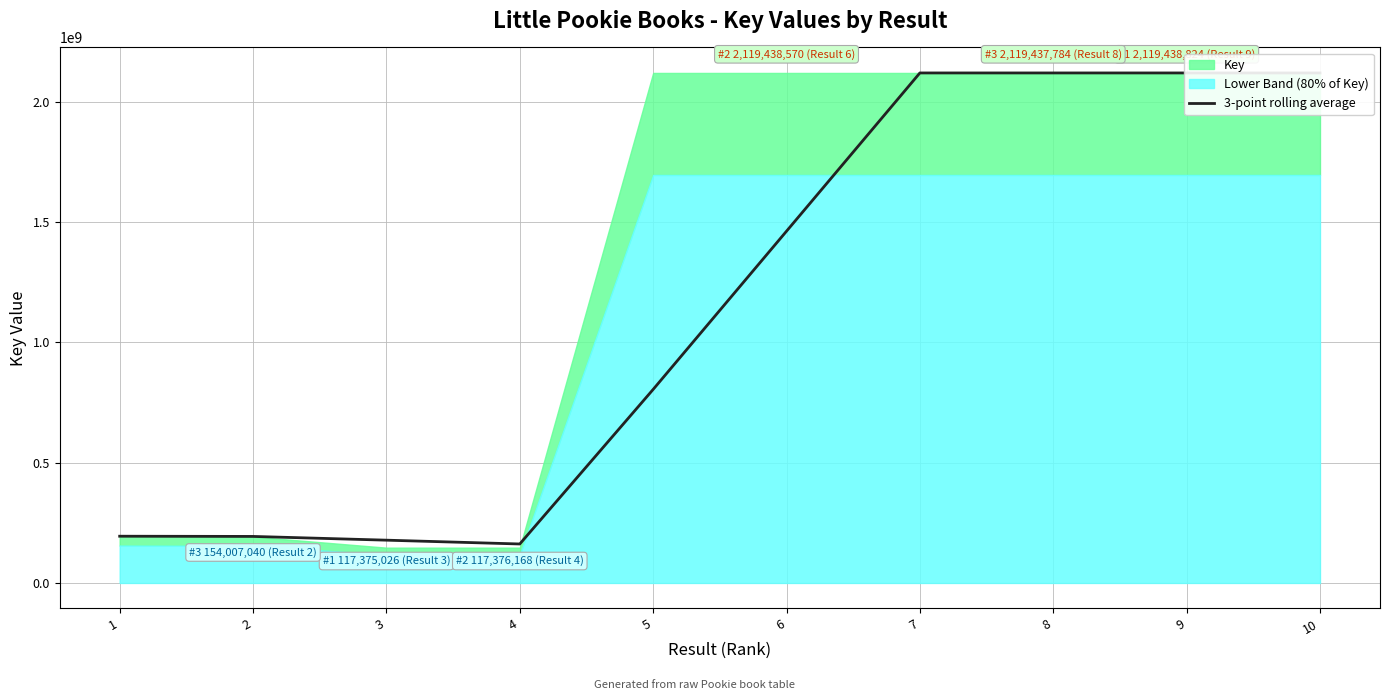

What is the difference between the second highest and second lowest values?

1941605079.0